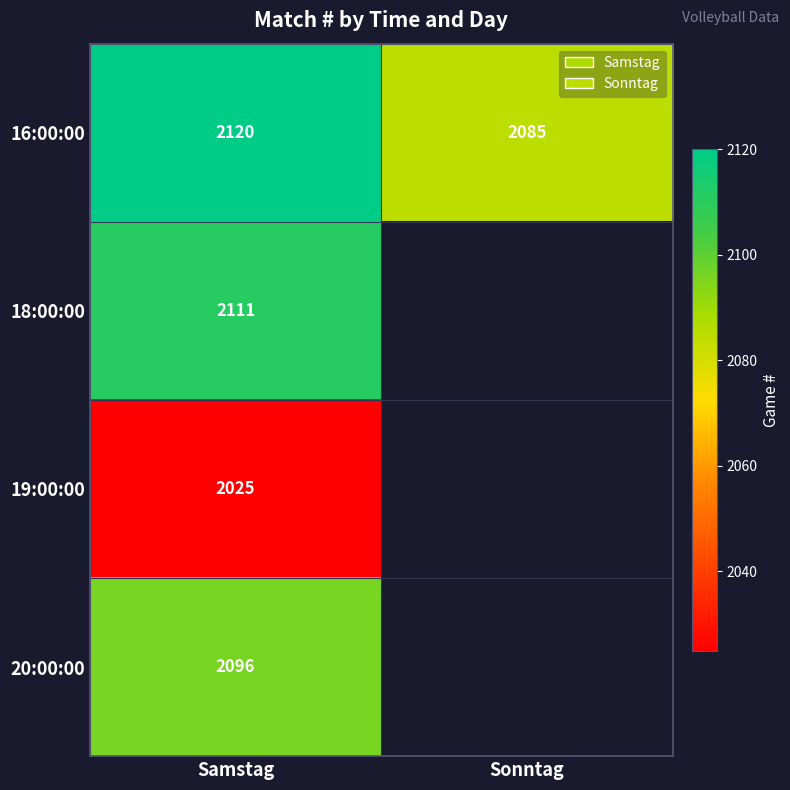

List the labels in order of 16:00:00 value, smallest first.

Sonntag, Samstag